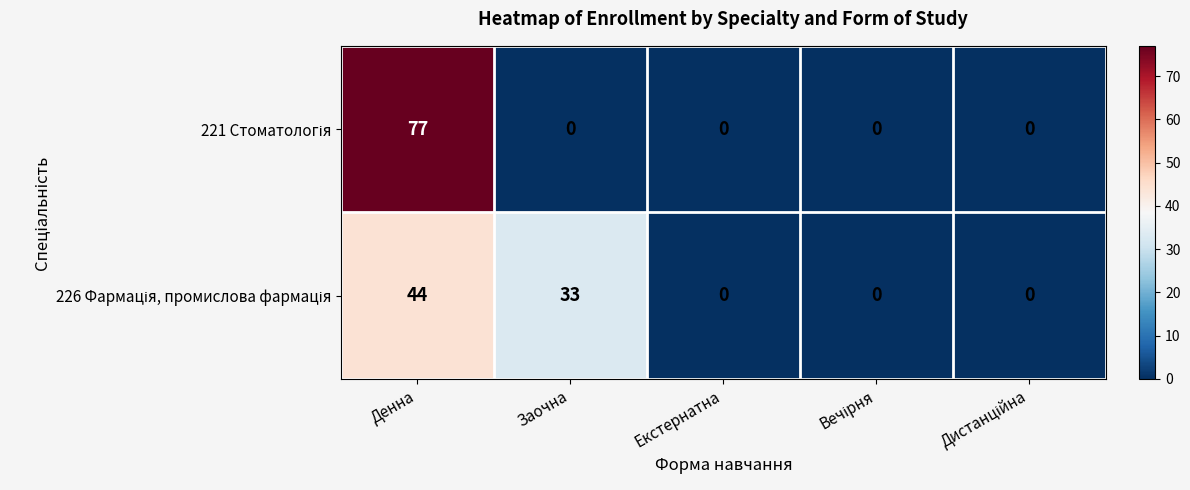

What is the greatest value displayed?

77